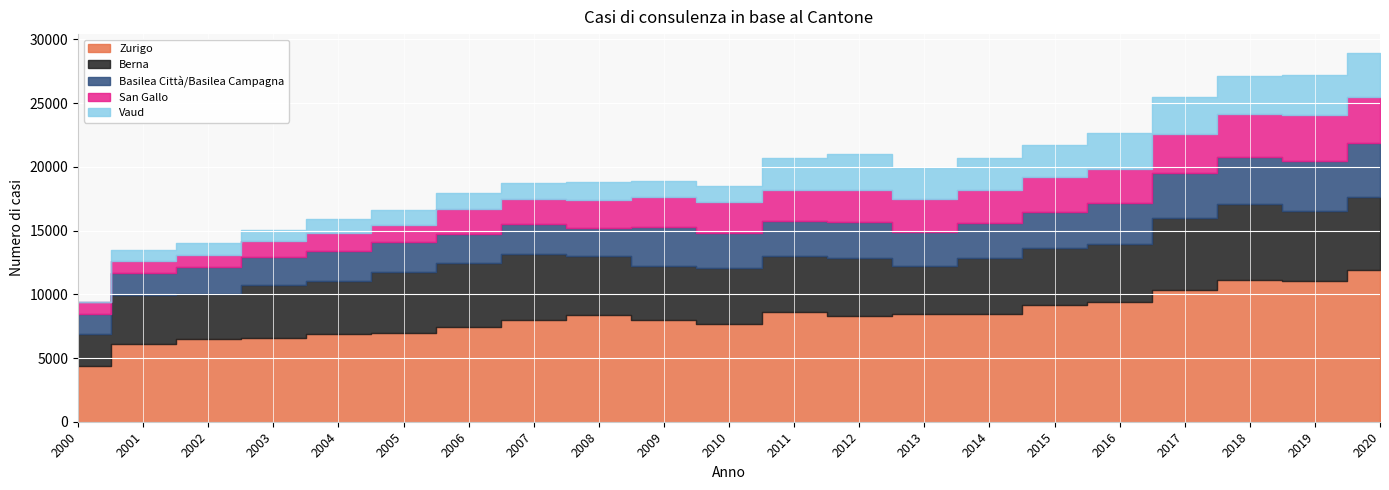

At how many categories does at least one series exceed 9986?

4